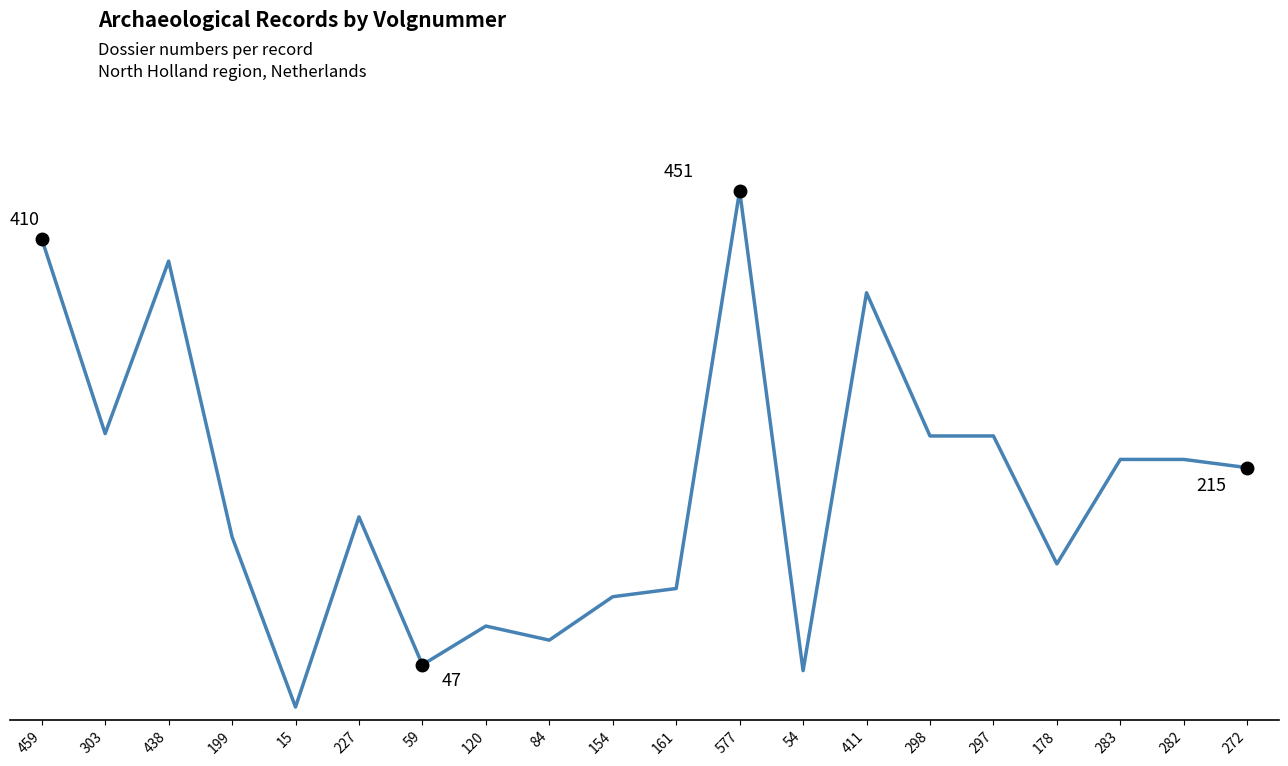

Reading right to left, extract all data points from this chart.

272=215	282=222	283=222	178=133	297=242	298=242	411=364	54=42	577=451	161=112	154=105	84=68	120=80	59=47	227=173	15=11	199=156	438=391	303=244	459=410